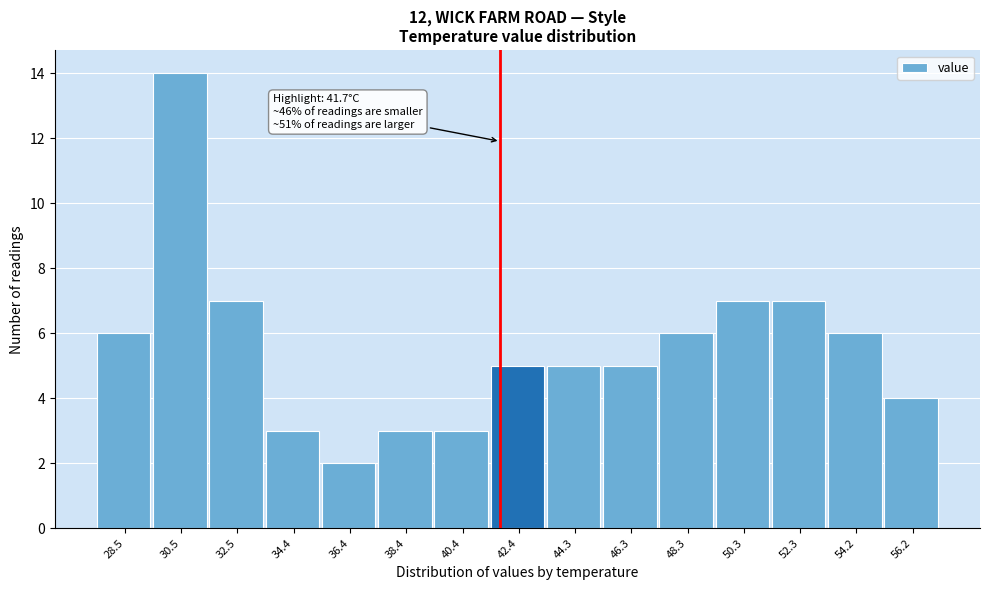

Which range on the x-axis has the tallest bar?

29.48 to 31.46